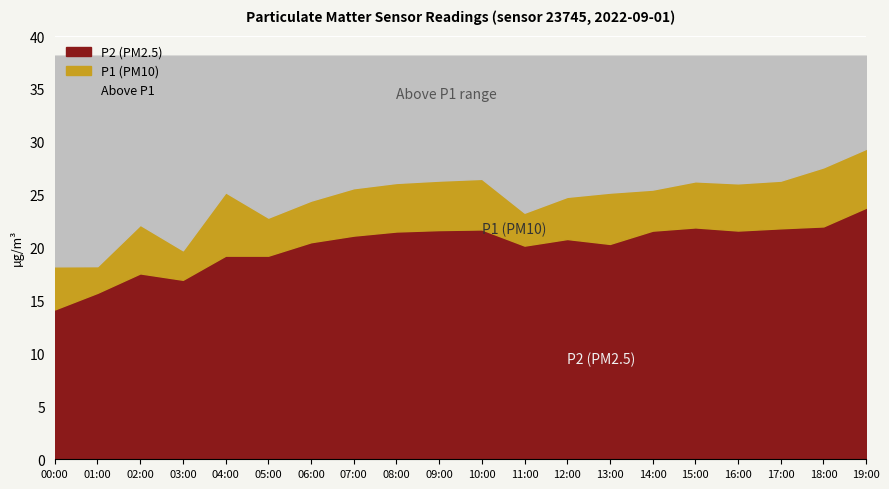

What is the lowest value of the P2 (PM2.5) series?

14.2